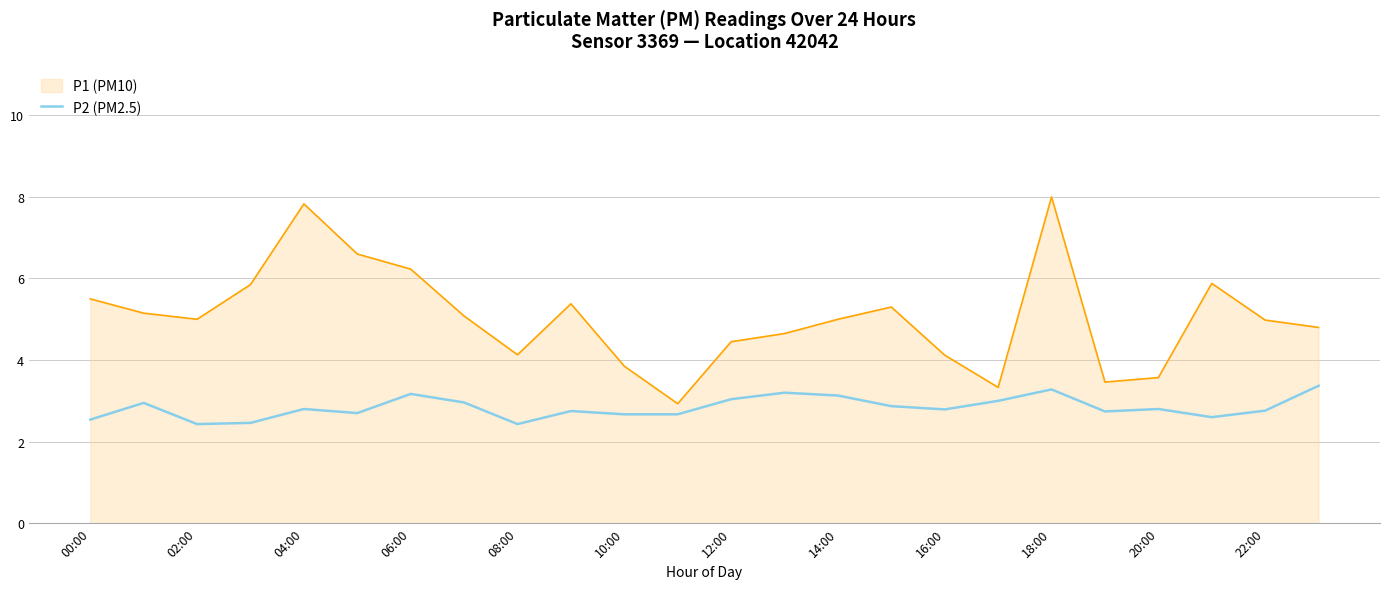

True or false: P2 (PM2.5) and P1 (PM10) intersect in this chart.

False